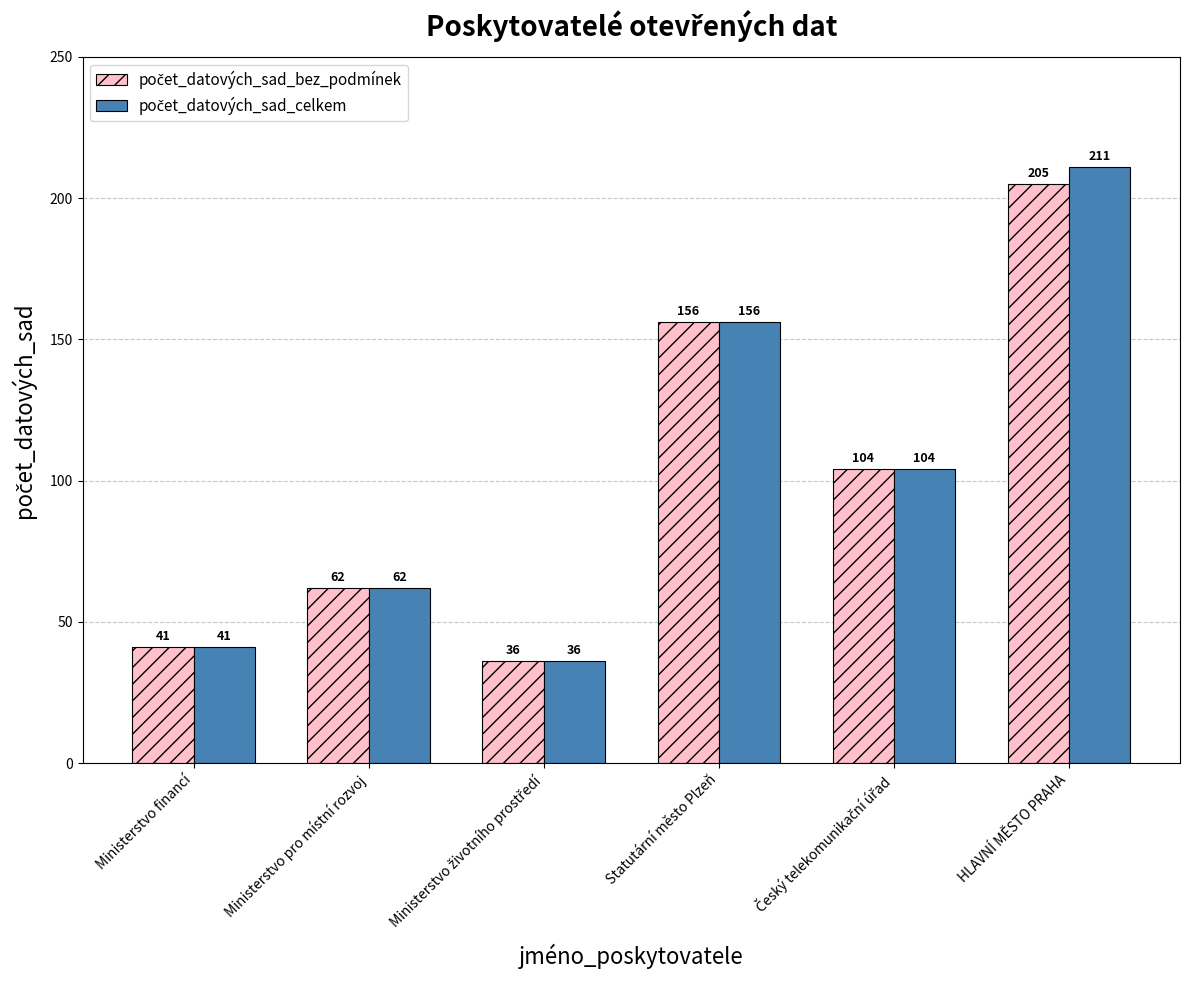

Which label corresponds to the largest value in the chart?

HLAVNÍ MĚSTO PRAHA